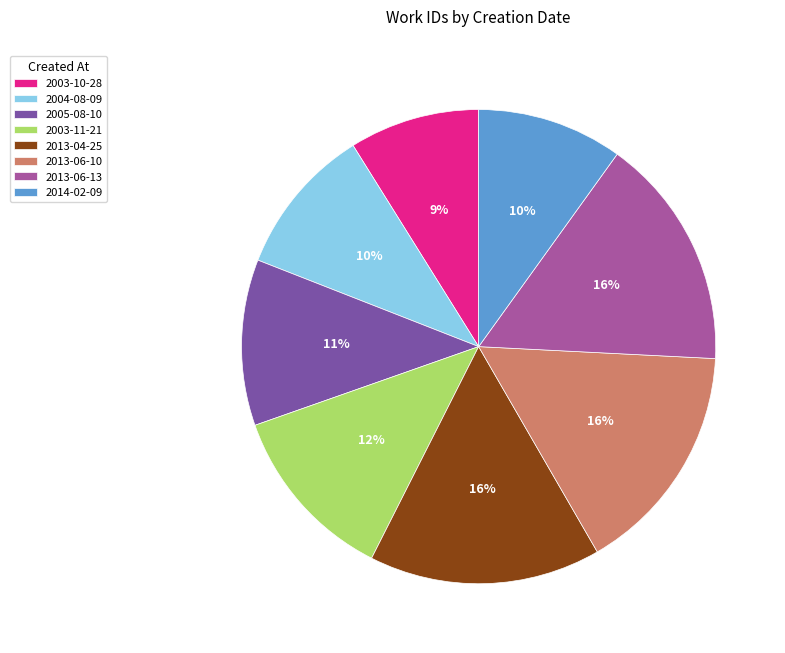

To the nearest percent, what is the average slice percentage?

12%